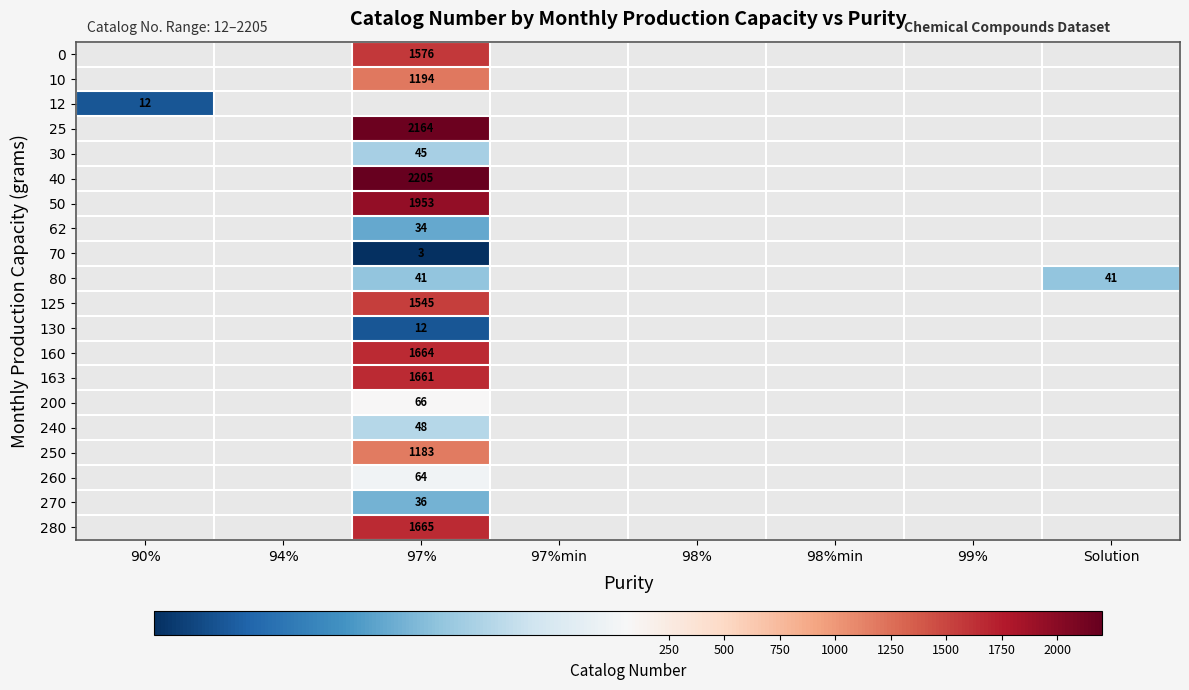

True or false: 25 has a value of 3392 at 97%.

False